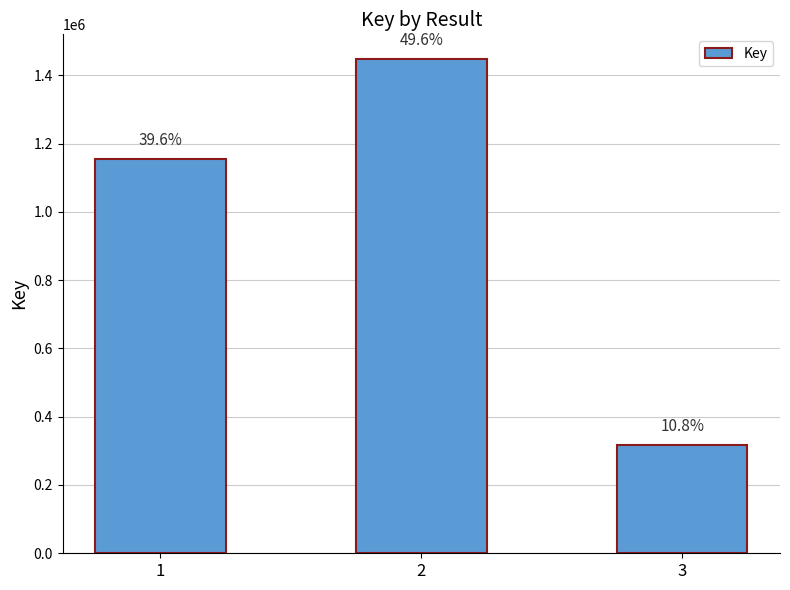

Does the chart contain stacked bars?

No